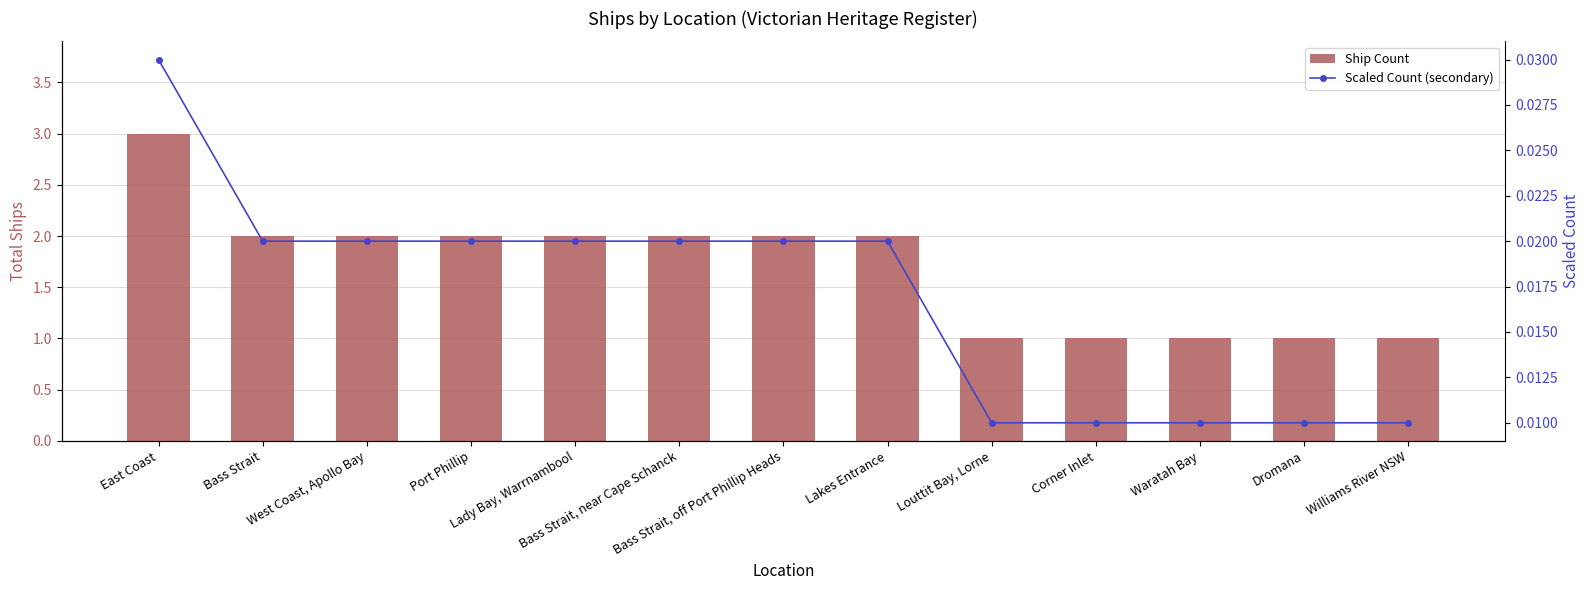

What position from the left is Waratah Bay?

11